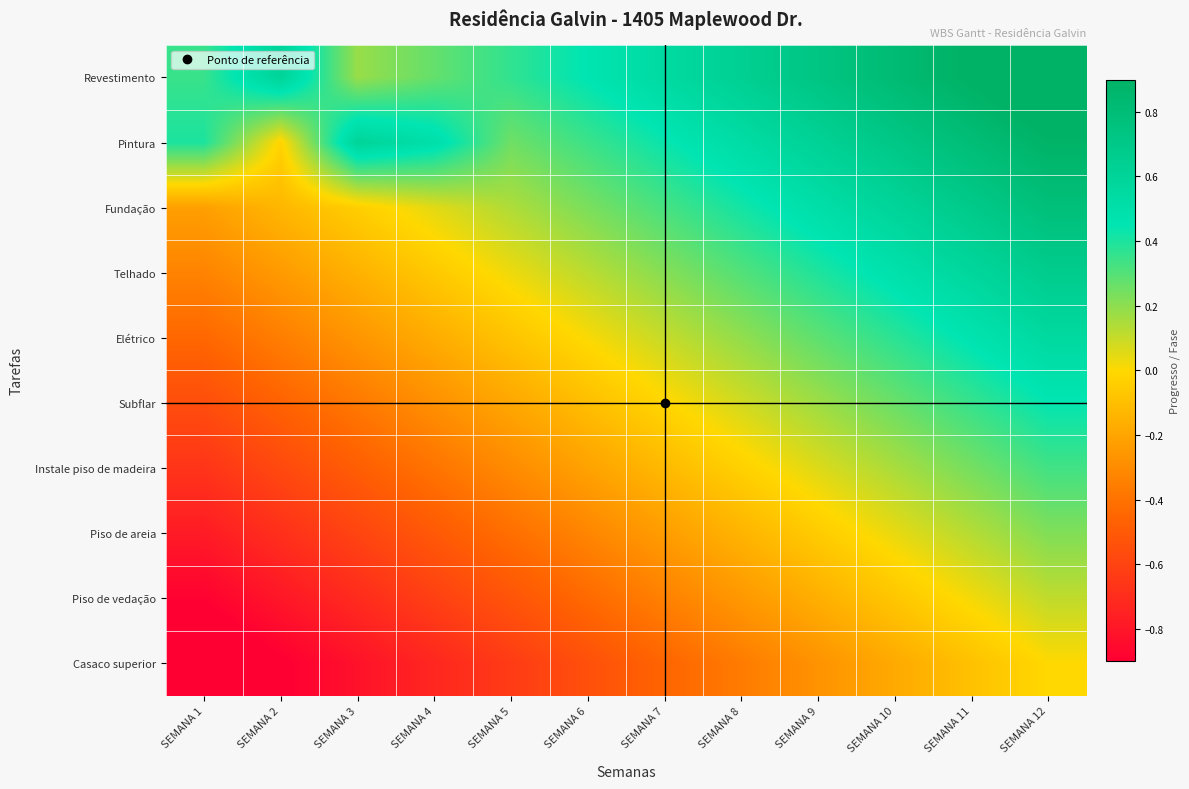

At how many categories does at least one series exceed 0?

12